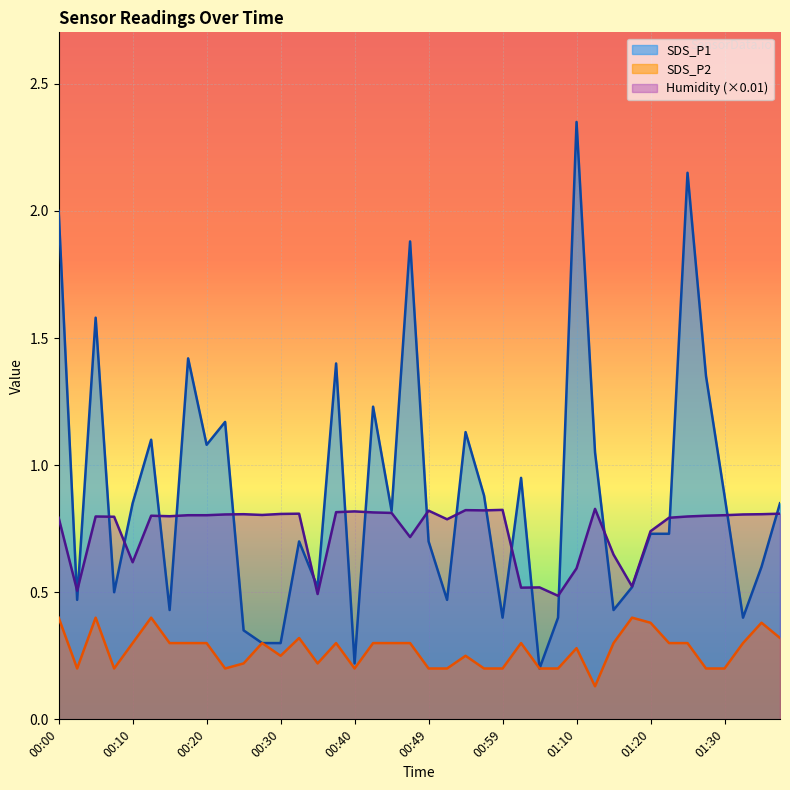

How many lines are shown in the chart?

3